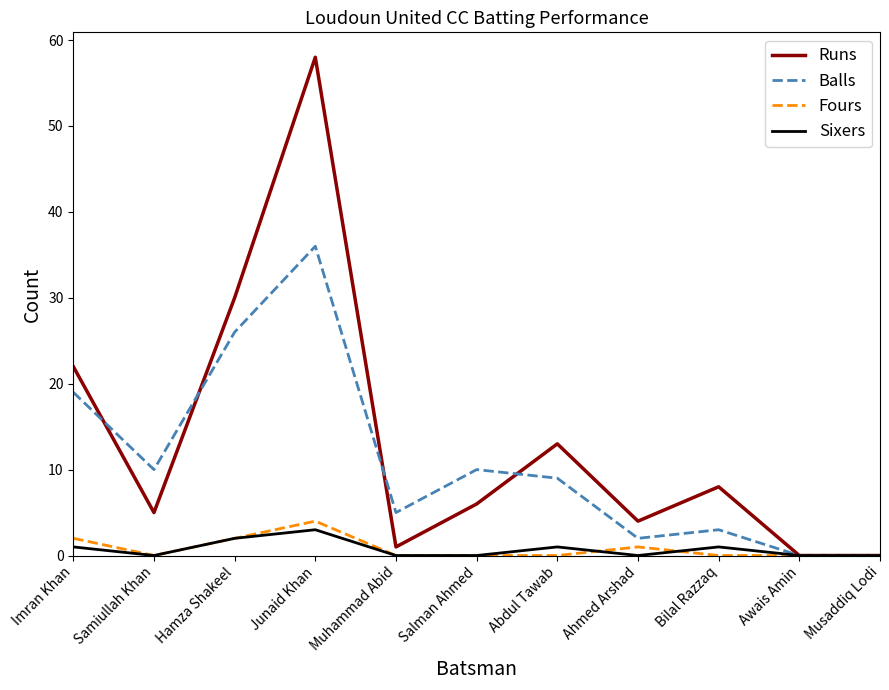

Read the Fours value at Junaid Khan.

4